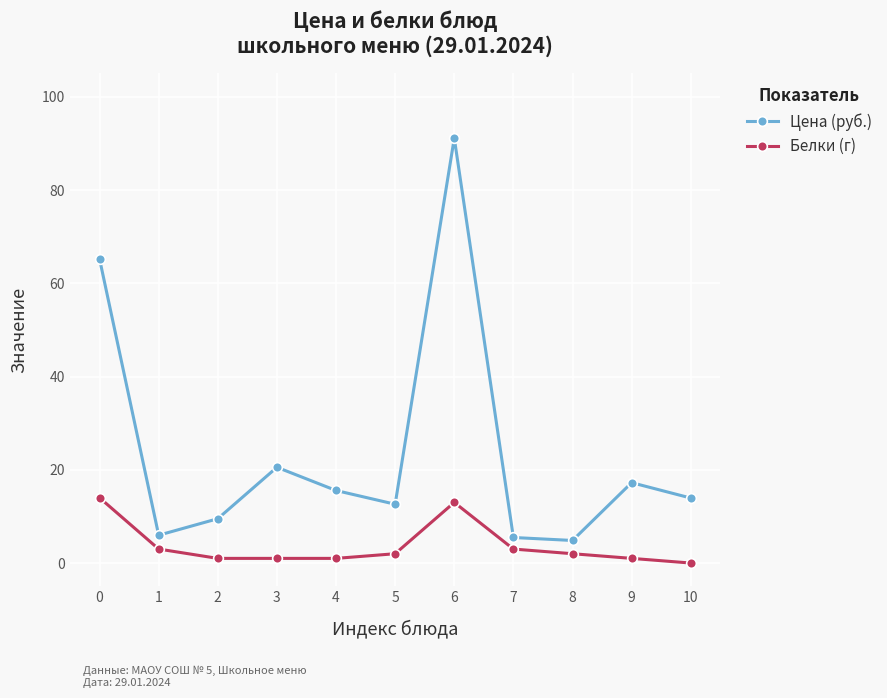

List the series in order of their peak value, highest first.

Цена (руб.), Белки (г)